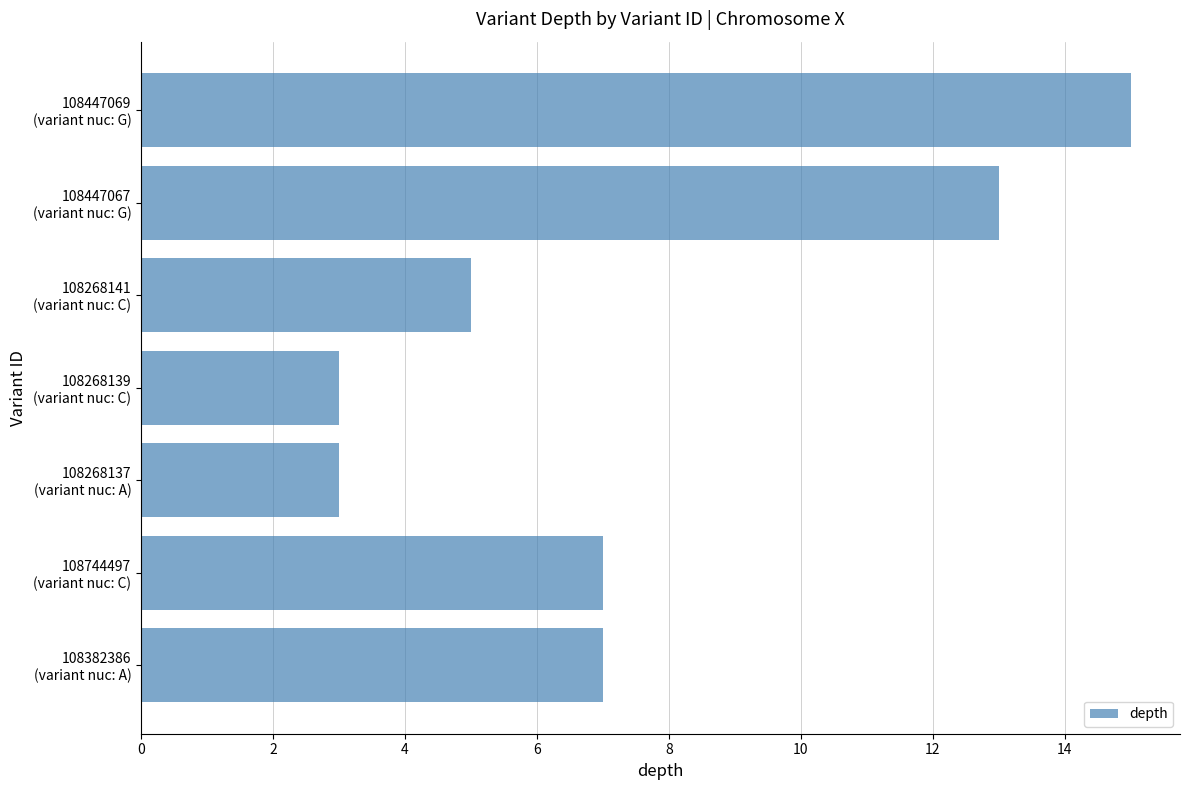

What is the minimum value shown in the chart?

3